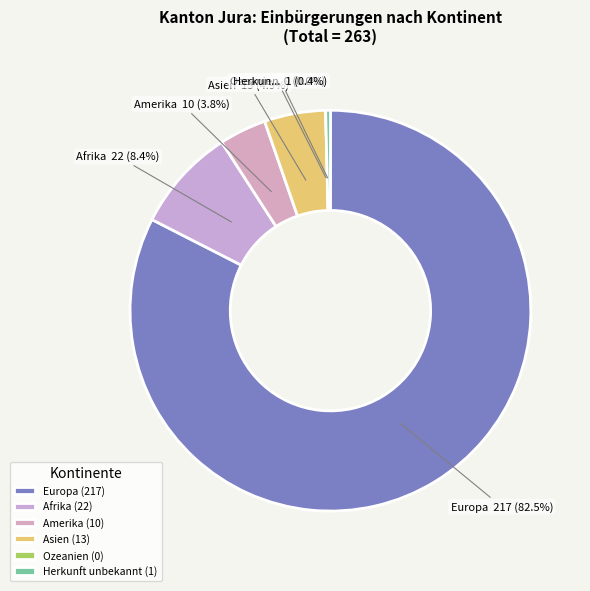

To the nearest percent, what percentage of the pie is Europa?

83%